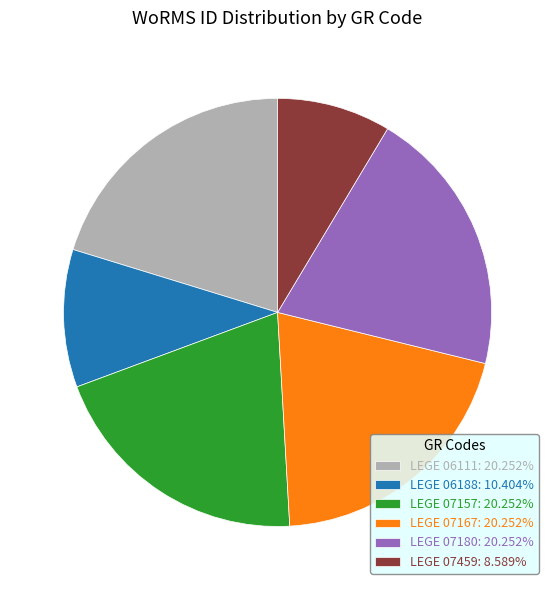

How many segments does this pie chart have?

6